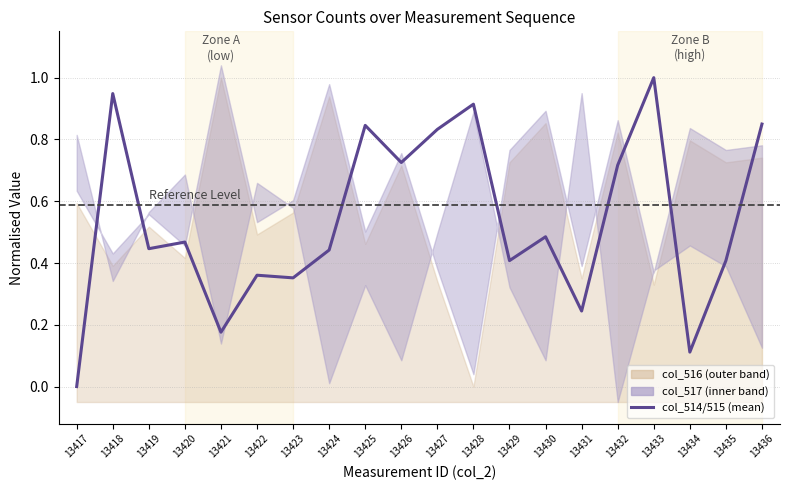

What is the average value?

0.5